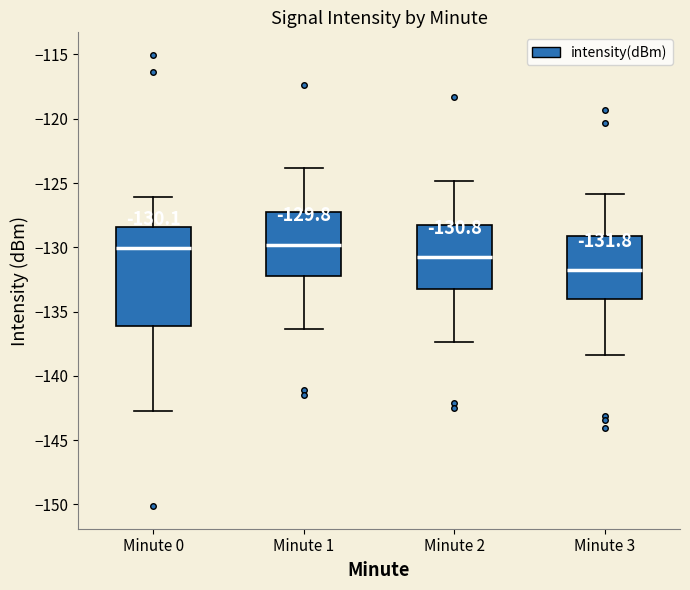

Which box has the lowest median line?

Minute 3